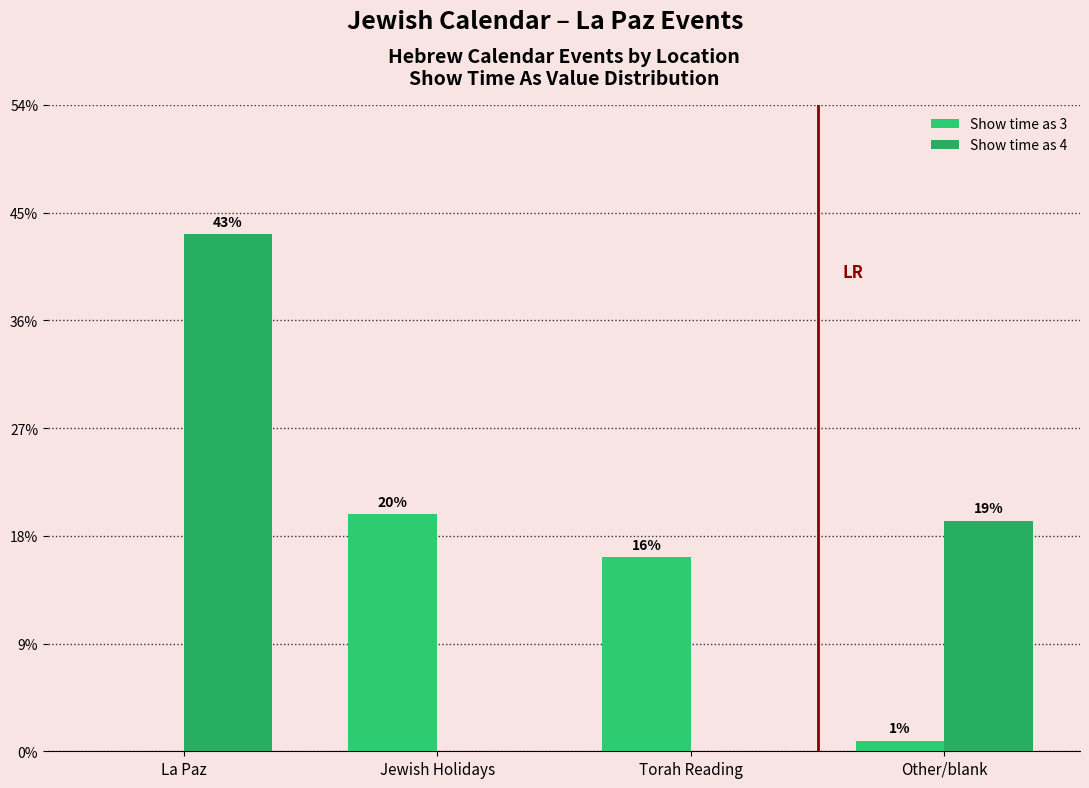

Are the bars horizontal?

No